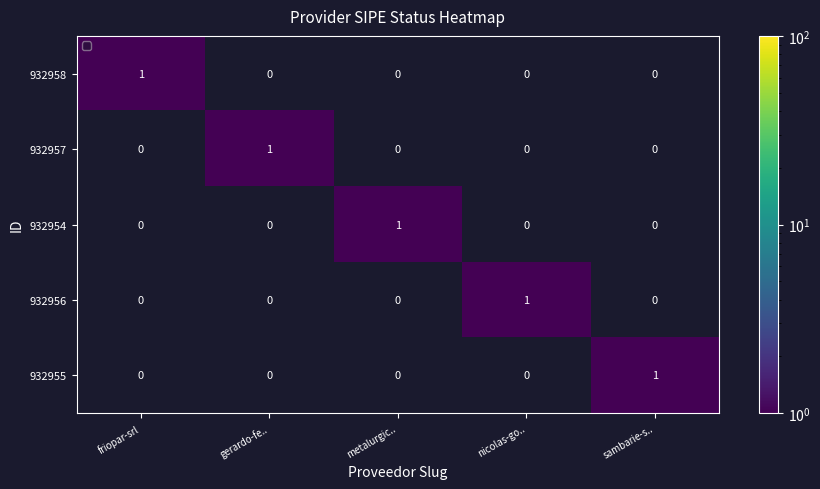

Count the number of categories in the chart.

5